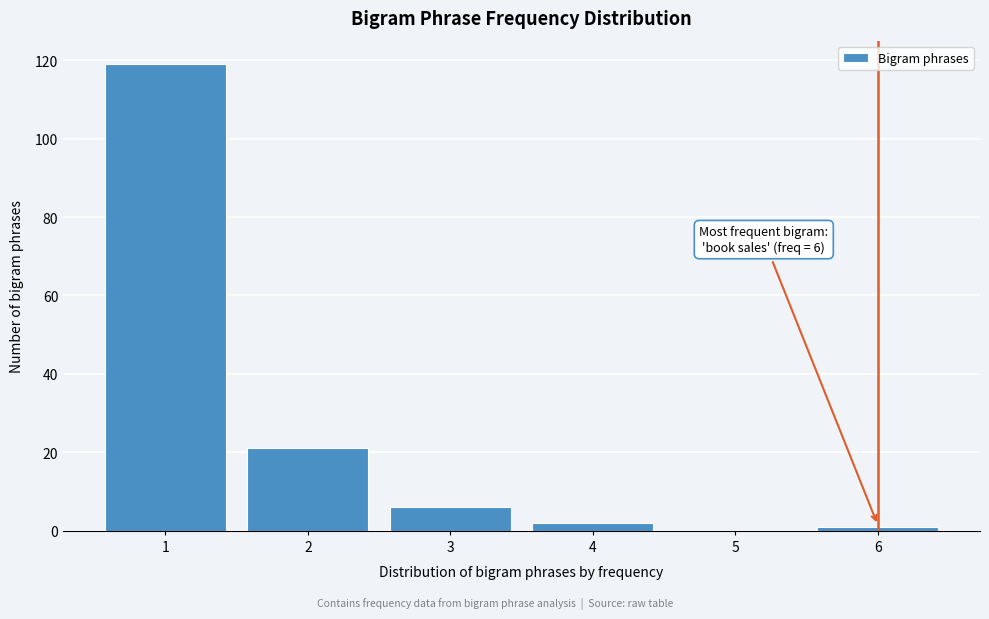

Which range on the x-axis has the tallest bar?

0.5 to 1.5